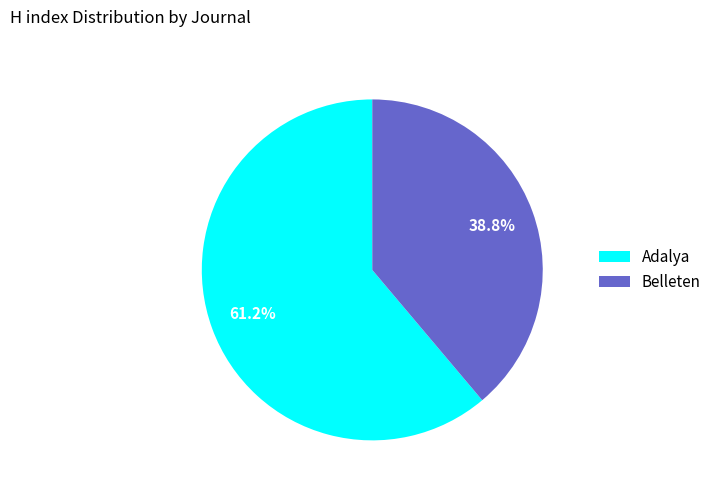

Approximately how many times larger is the value at Adalya compared to Belleten?

1.6